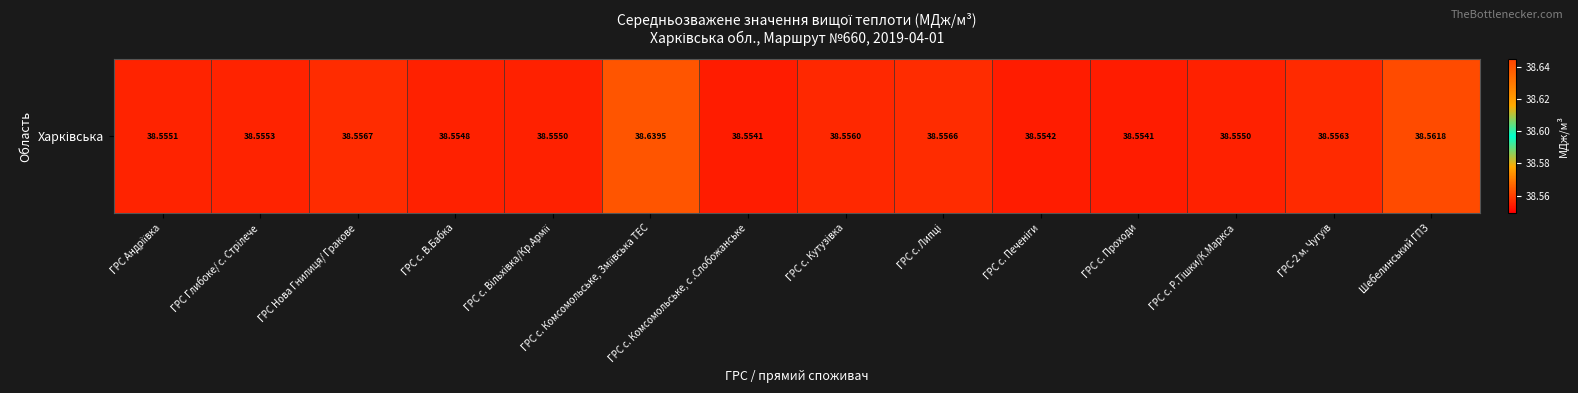

Where is the data nearest to the value 38?

ГРС с. Комсомольське, с .Слобожанське